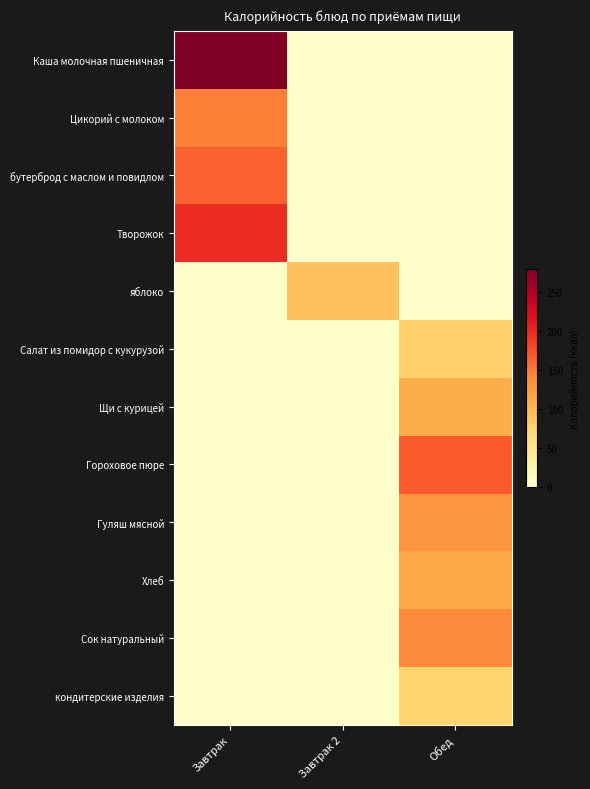

At how many categories does at least one series exceed 2?

3